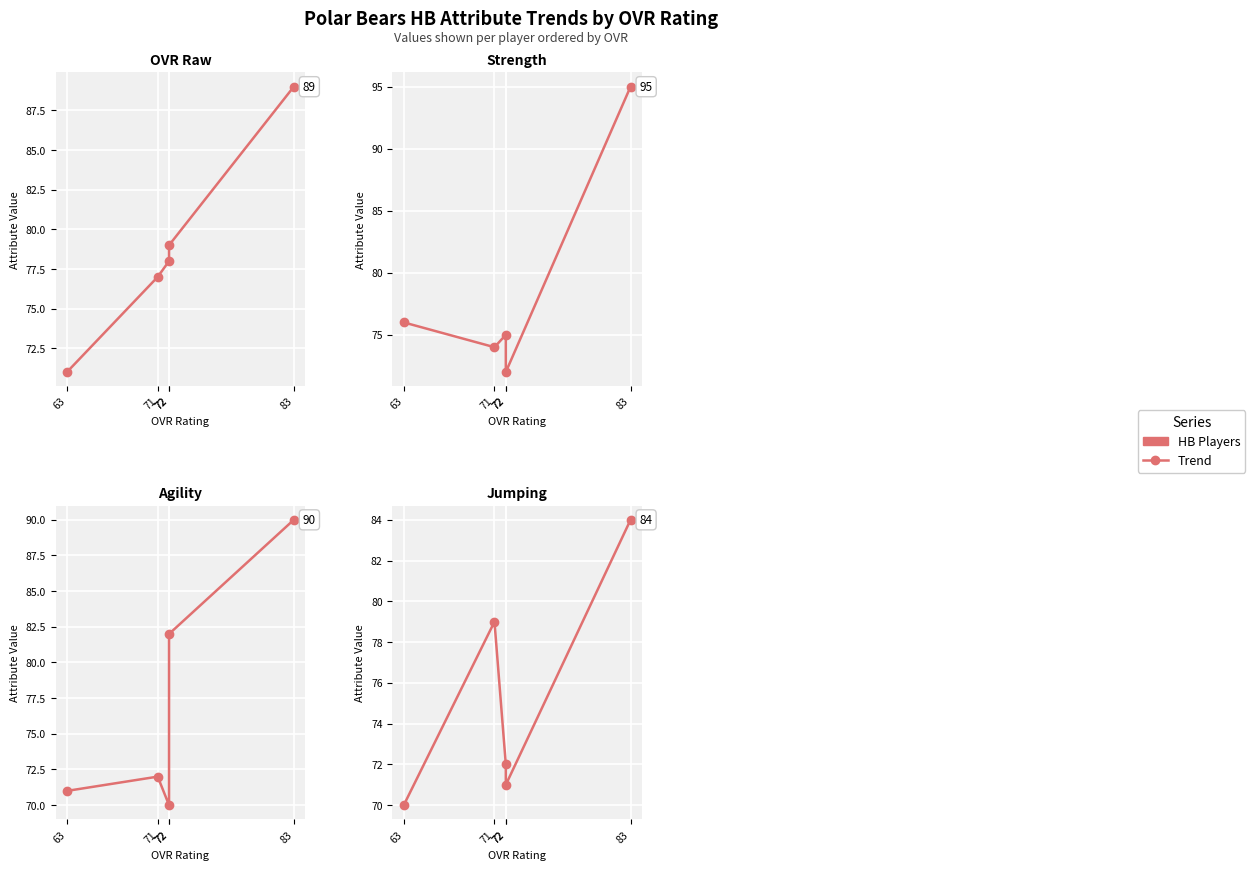

Reading left to right, what are all the values shown in this chart?

OVR Raw: 71	77	78	79	89
Strength: 76	74	75	72	95
Agility: 71	72	70	82	90
Jumping: 70	79	72	71	84